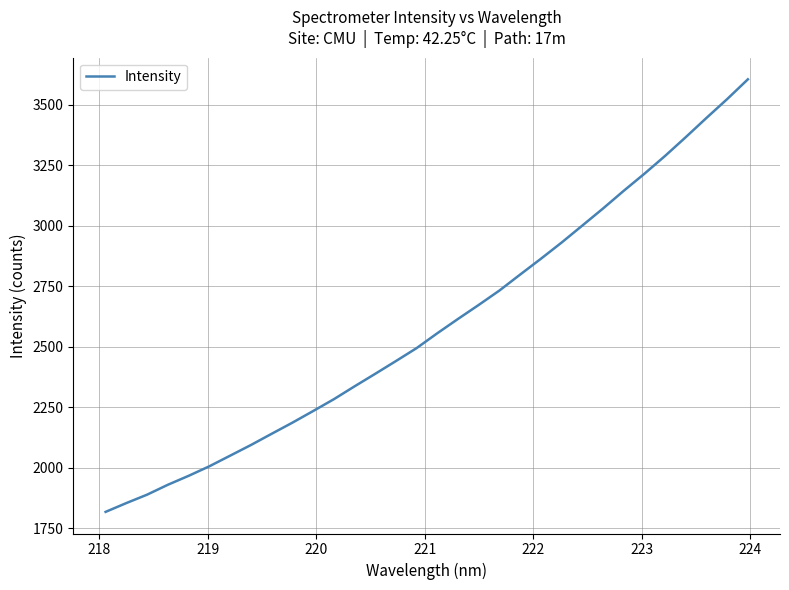

Reading left to right, what are all the values shown in this chart?

1817.4	1853.8	1888.5	1929.3	1966.2	2005.6	2049.4	2093.3	2139.7	2185.6	2233.6	2282.5	2335.6	2387.6	2440.3	2493.9	2555.3	2614.5	2672.4	2731.9	2797.8	2862.9	2929.9	3000.0	3070.5	3143.6	3214.2	3287.9	3365.5	3444.9	3522.7	3604.3